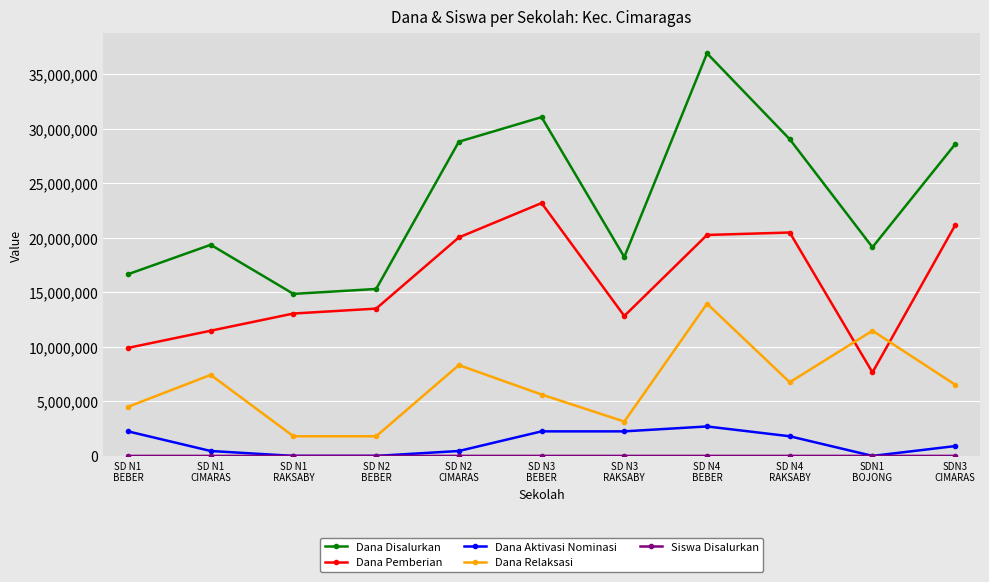

Which series has the largest range (max minus min)?

Dana Disalurkan